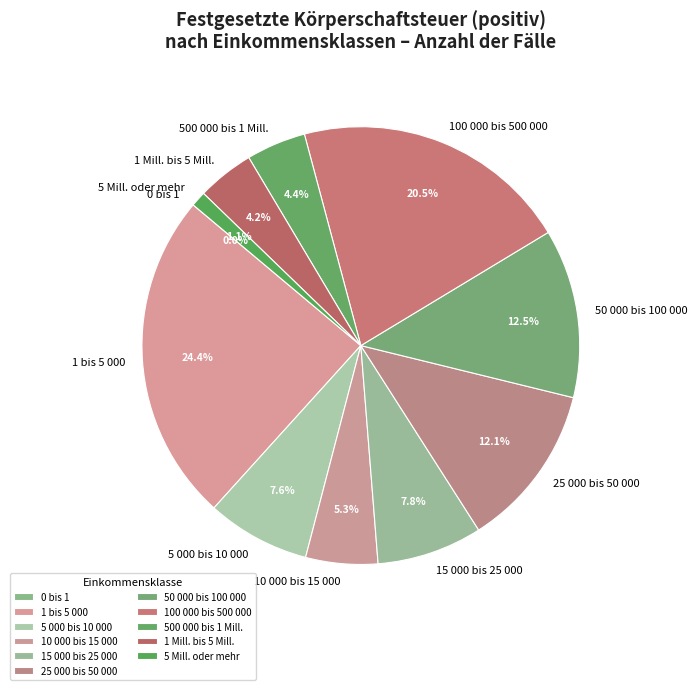

Which has a higher value, 1 Mill. bis 5 Mill. or 5 Mill. oder mehr?

1 Mill. bis 5 Mill.